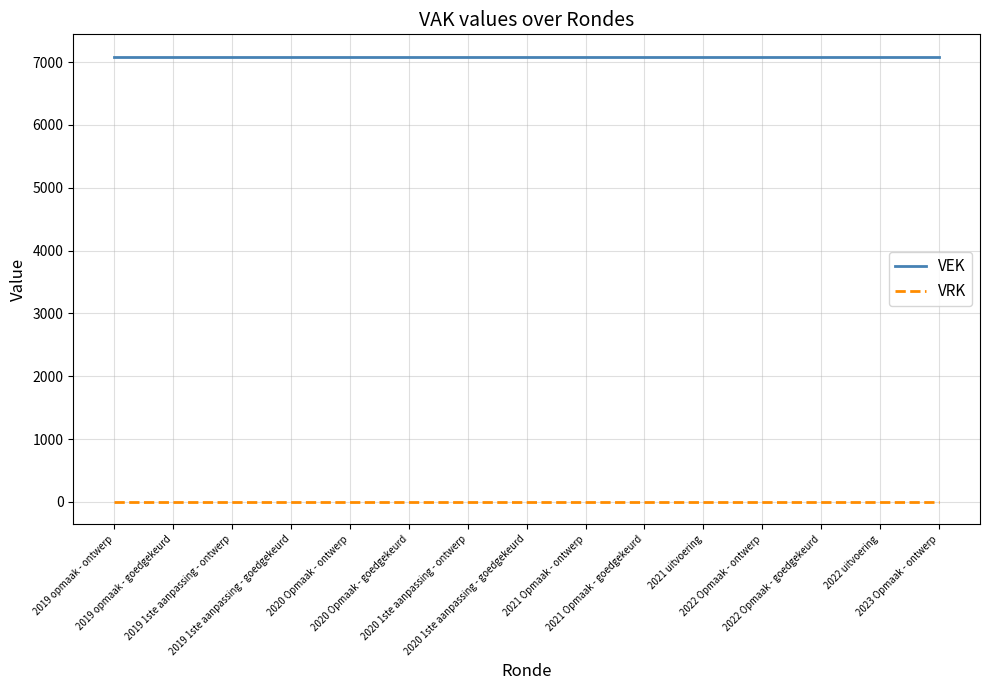

Reading left to right, extract all data points from this chart.

VEK: 2019 opmaak - ontwerp=7087	2019 opmaak - goedgekeurd=7087	2019 1ste aanpassing - ontwerp=7087	2019 1ste aanpassing - goedgekeurd=7087	2020 Opmaak - ontwerp=7087	2020 Opmaak - goedgekeurd=7087	2020 1ste aanpassing - ontwerp=7087	2020 1ste aanpassing - goedgekeurd=7087	2021 Opmaak - ontwerp=7087	2021 Opmaak - goedgekeurd=7087	2021 uitvoering=7087	2022 Opmaak - ontwerp=7087	2022 Opmaak - goedgekeurd=7087	2022 uitvoering=7087	2023 Opmaak - ontwerp=7087
VRK: 2019 opmaak - ontwerp=0	2019 opmaak - goedgekeurd=0	2019 1ste aanpassing - ontwerp=0	2019 1ste aanpassing - goedgekeurd=0	2020 Opmaak - ontwerp=0	2020 Opmaak - goedgekeurd=0	2020 1ste aanpassing - ontwerp=0	2020 1ste aanpassing - goedgekeurd=0	2021 Opmaak - ontwerp=0	2021 Opmaak - goedgekeurd=0	2021 uitvoering=0	2022 Opmaak - ontwerp=0	2022 Opmaak - goedgekeurd=0	2022 uitvoering=0	2023 Opmaak - ontwerp=0